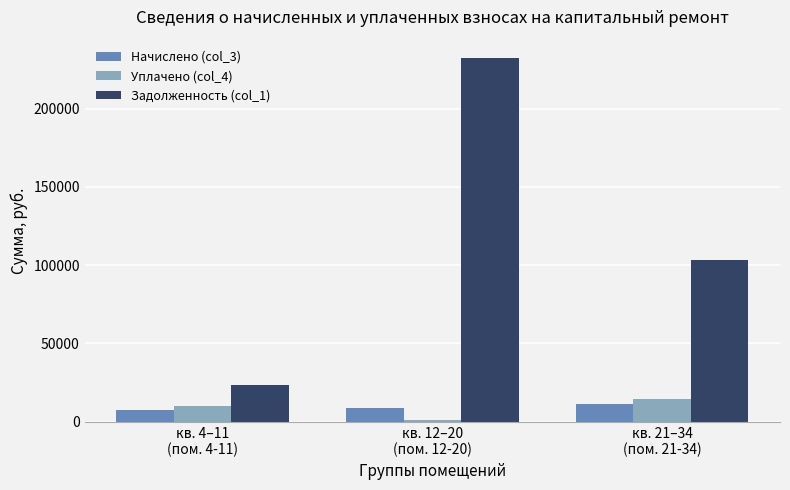

What is the greatest value displayed?

232518.8